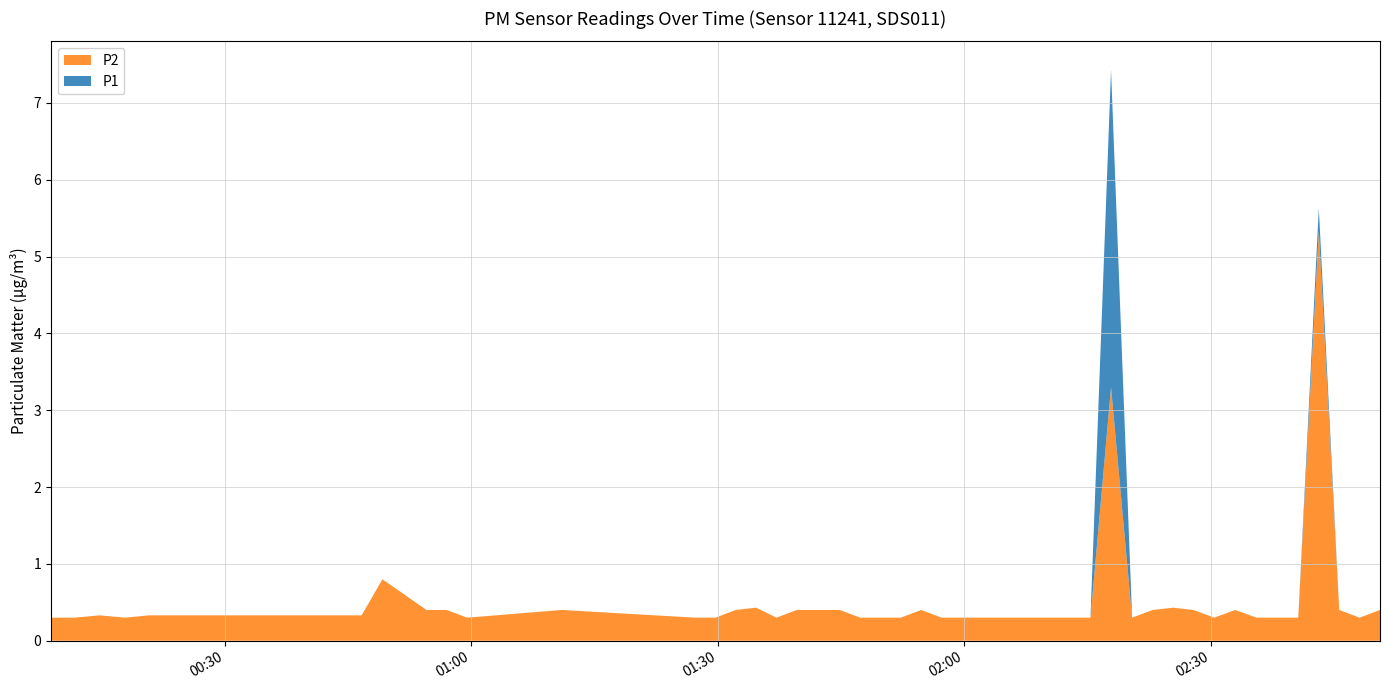

Reading right to left, what are all the values shown in this chart?

P1: 2023-12-28T02:50:38=0.4	2023-12-28T02:48:09=0.3	2023-12-28T02:45:40=0.4	2023-12-28T02:43:11=5.6	2023-12-28T02:40:41=0.3	2023-12-28T02:38:09=0.3	2023-12-28T02:35:36=0.3	2023-12-28T02:33:00=0.4	2023-12-28T02:30:27=0.3	2023-12-28T02:27:55=0.4	2023-12-28T02:25:27=0.4	2023-12-28T02:22:57=0.4	2023-12-28T02:20:27=0.3	2023-12-28T02:17:53=7.4	2023-12-28T02:15:23=0.3	2023-12-28T02:10:14=0.3	2023-12-28T01:59:45=0.3	2023-12-28T01:57:15=0.3	2023-12-28T01:54:46=0.4	2023-12-28T01:52:17=0.3	2023-12-28T01:49:48=0.3	2023-12-28T01:47:20=0.3	2023-12-28T01:44:52=0.4	2023-12-28T01:39:37=0.4	2023-12-28T01:37:09=0.3	2023-12-28T01:34:40=0.4	2023-12-28T01:32:11=0.4	2023-12-28T01:29:43=0.3	2023-12-28T01:27:15=0.3	2023-12-28T01:11:01=0.4	2023-12-28T00:59:29=0.3	2023-12-28T00:57:00=0.4	2023-12-28T00:54:32=0.4	2023-12-28T00:49:10=0.8	2023-12-28T00:46:38=0.3	2023-12-28T00:20:44=0.3	2023-12-28T00:17:51=0.3	2023-12-28T00:14:44=0.3	2023-12-28T00:11:40=0.3	2023-12-28T00:08:49=0.3
P2: 2023-12-28T02:50:38=0.4	2023-12-28T02:48:09=0.3	2023-12-28T02:45:40=0.4	2023-12-28T02:43:11=5.3	2023-12-28T02:40:41=0.3	2023-12-28T02:38:09=0.3	2023-12-28T02:35:36=0.3	2023-12-28T02:33:00=0.4	2023-12-28T02:30:27=0.3	2023-12-28T02:27:55=0.4	2023-12-28T02:25:27=0.4	2023-12-28T02:22:57=0.4	2023-12-28T02:20:27=0.3	2023-12-28T02:17:53=3.3	2023-12-28T02:15:23=0.3	2023-12-28T02:10:14=0.3	2023-12-28T01:59:45=0.3	2023-12-28T01:57:15=0.3	2023-12-28T01:54:46=0.4	2023-12-28T01:52:17=0.3	2023-12-28T01:49:48=0.3	2023-12-28T01:47:20=0.3	2023-12-28T01:44:52=0.4	2023-12-28T01:39:37=0.4	2023-12-28T01:37:09=0.3	2023-12-28T01:34:40=0.4	2023-12-28T01:32:11=0.4	2023-12-28T01:29:43=0.3	2023-12-28T01:27:15=0.3	2023-12-28T01:11:01=0.4	2023-12-28T00:59:29=0.3	2023-12-28T00:57:00=0.4	2023-12-28T00:54:32=0.4	2023-12-28T00:49:10=0.8	2023-12-28T00:46:38=0.3	2023-12-28T00:20:44=0.3	2023-12-28T00:17:51=0.3	2023-12-28T00:14:44=0.3	2023-12-28T00:11:40=0.3	2023-12-28T00:08:49=0.3